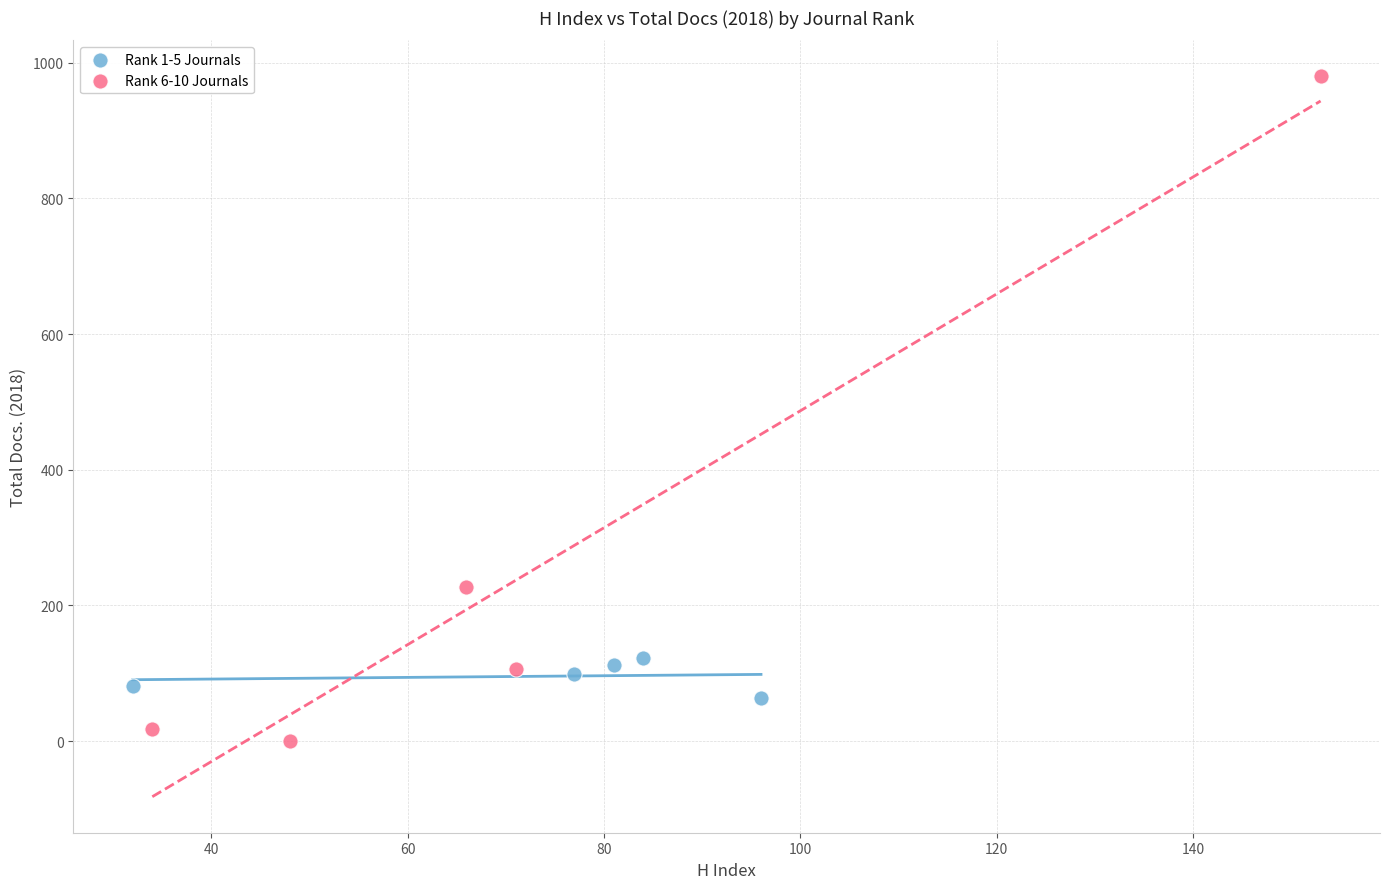

Which series has the widest spread of Y values?

Rank 6-10 Journals